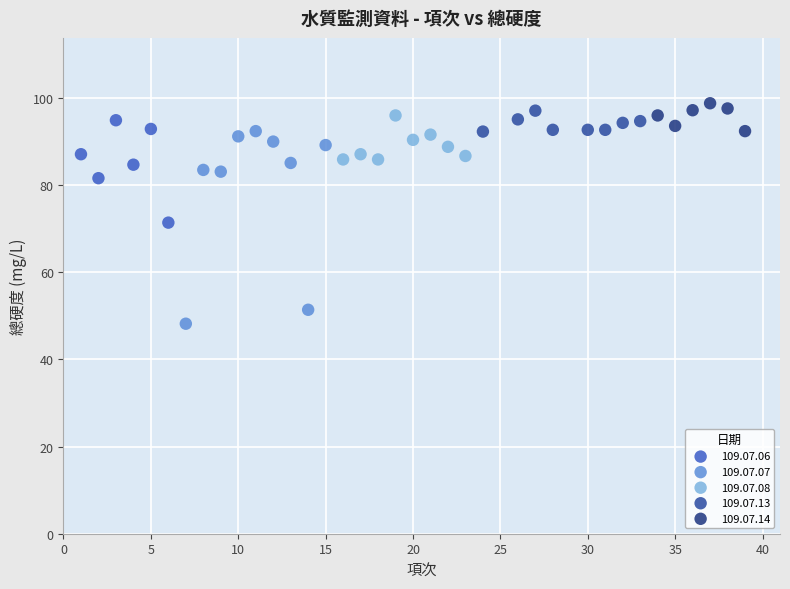

Which series has the largest Y range (max minus min)?

109.07.07